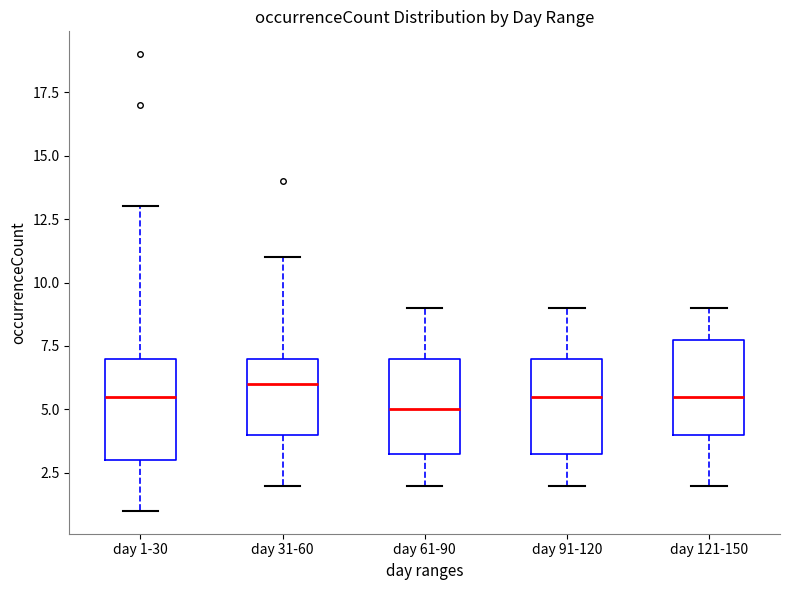

Reading left to right, transcribe this box plot: for each box, give where its median line is, the range the box spans, and where its two whiskers end, as read against the y-axis. The values are not printed on the chart, so give them approximately, as read against the axis.

day 1-30: median 5.5, box 3.0 to 7.0, whiskers 1.0 to 13.0
day 31-60: median 6.0, box 4.0 to 7.0, whiskers 2.0 to 11.0
day 61-90: median 5.0, box 3.5 to 7.0, whiskers 2.0 to 9.0
day 91-120: median 5.5, box 3.5 to 7.0, whiskers 2.0 to 9.0
day 121-150: median 5.5, box 4.0 to 8.0, whiskers 2.0 to 9.0